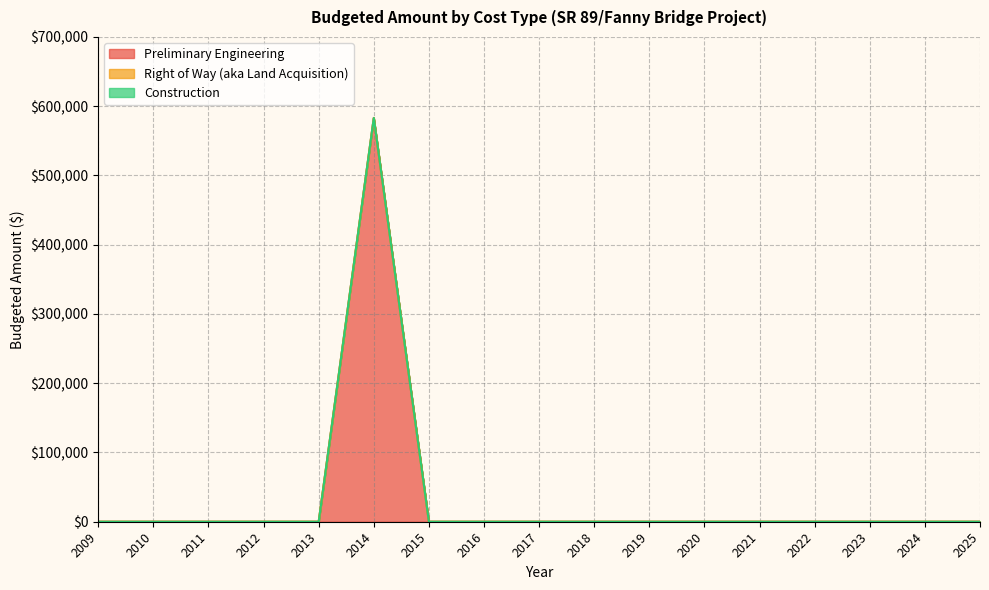

What is the spread (max minus min) of values at 2014?

583000